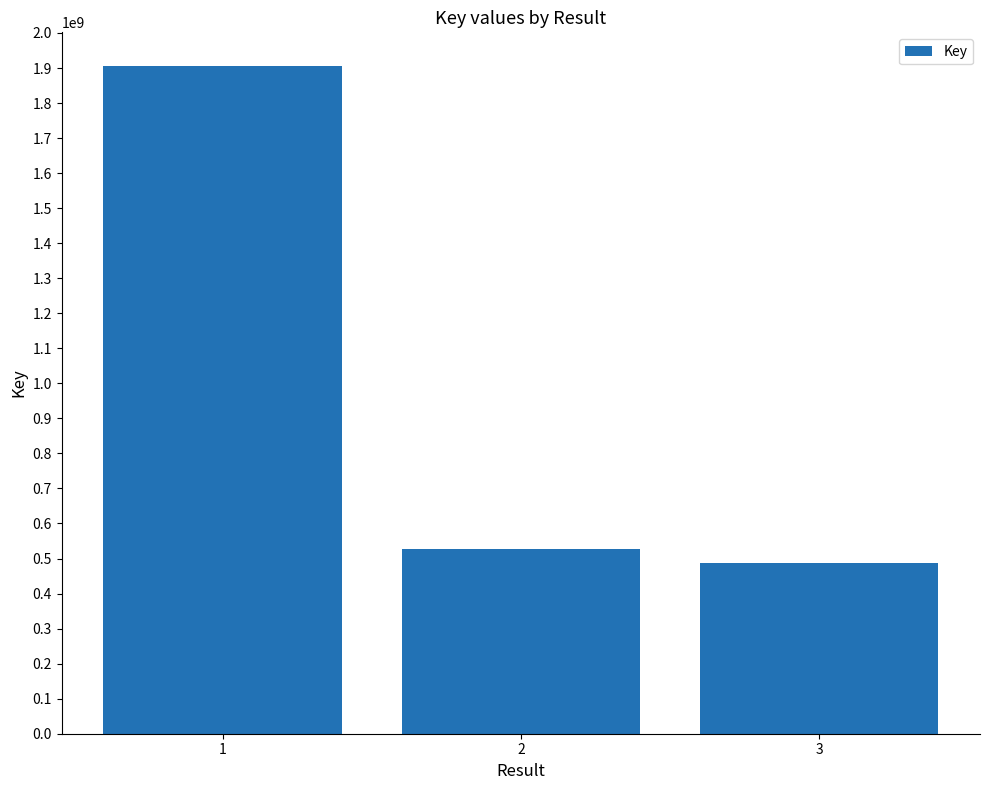

At which label does the data first exceed 527362335?

1